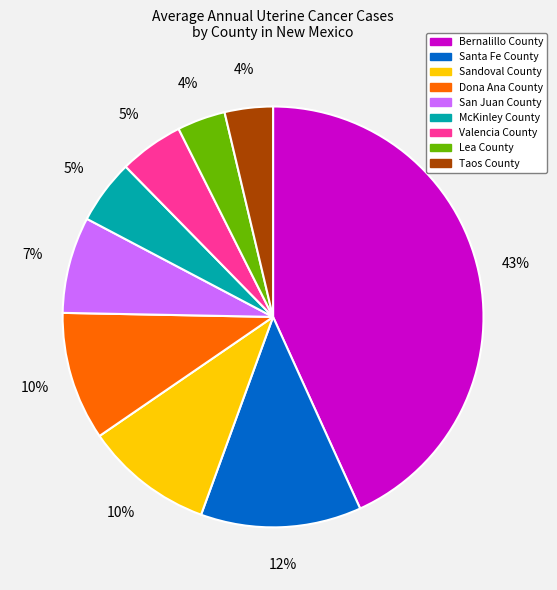

Count the number of slices in the pie.

9